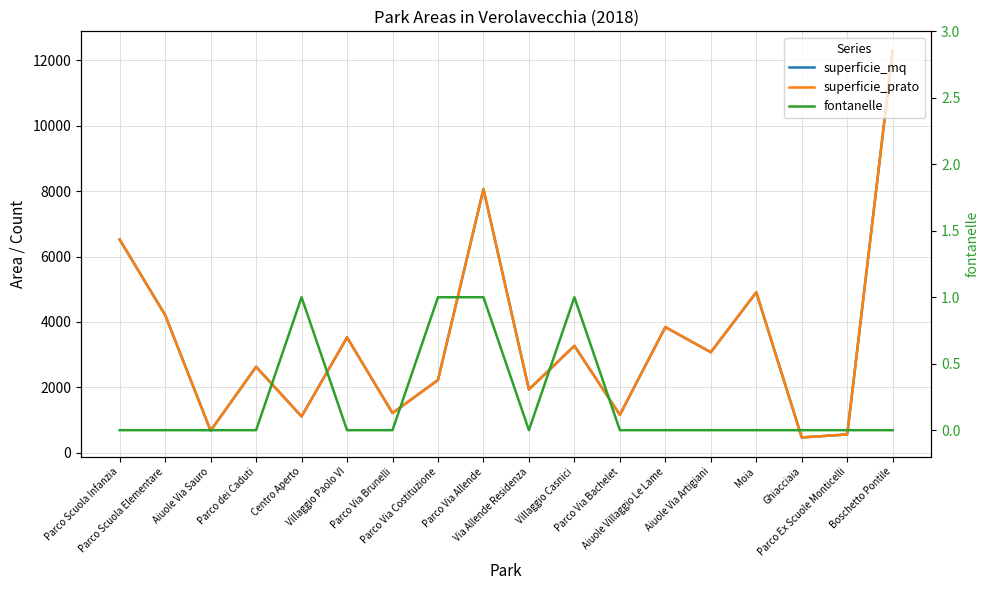

Where is the first local minimum for superficie_mq?

Aiuole Via Sauro